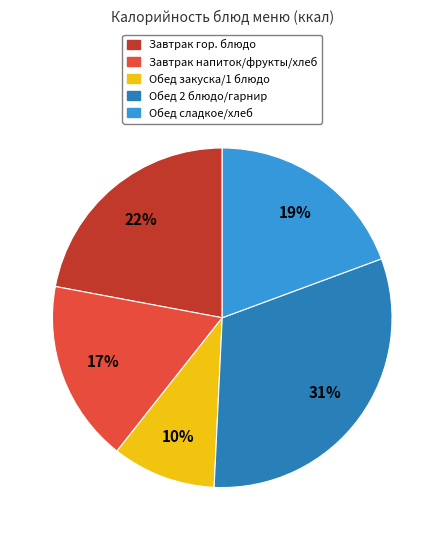

Is there a majority slice in this chart?

No